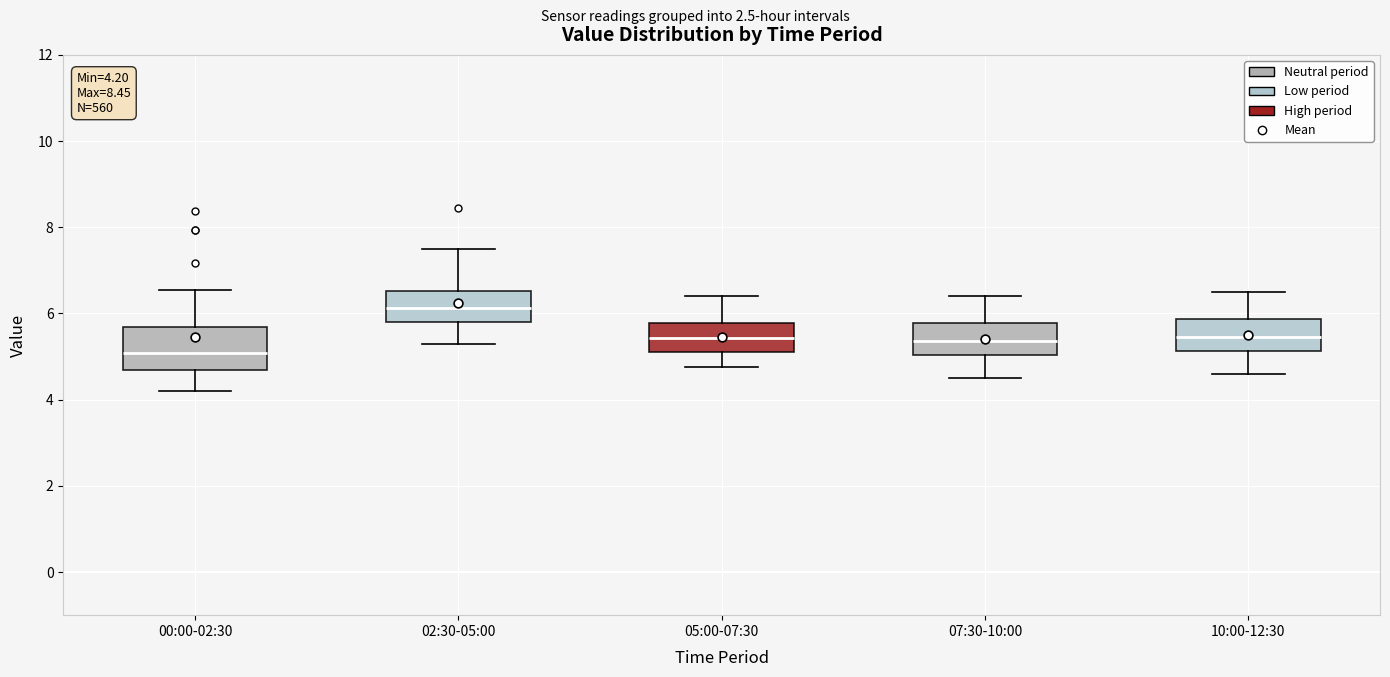

Which box's median line is the highest?

02:30-05:00